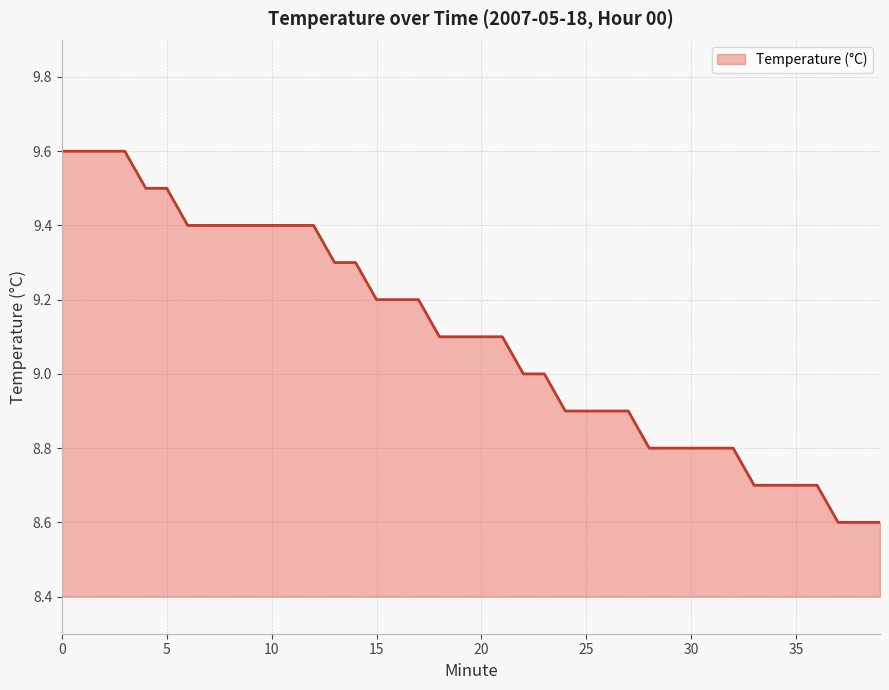

What is the change in value from 21 to 28?

-0.3